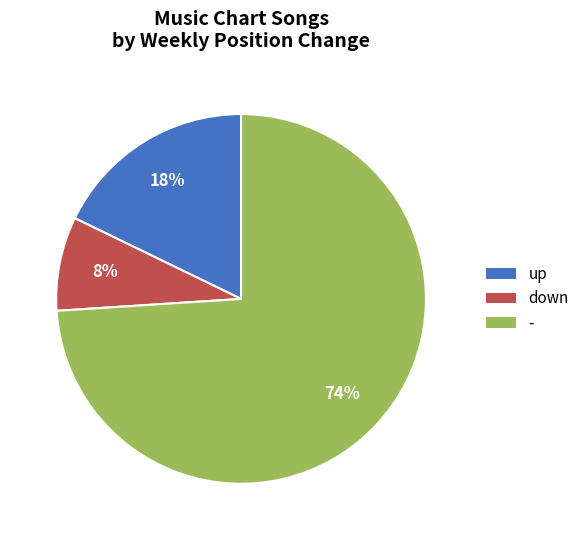

Is there any slice that represents more than half of the pie?

Yes